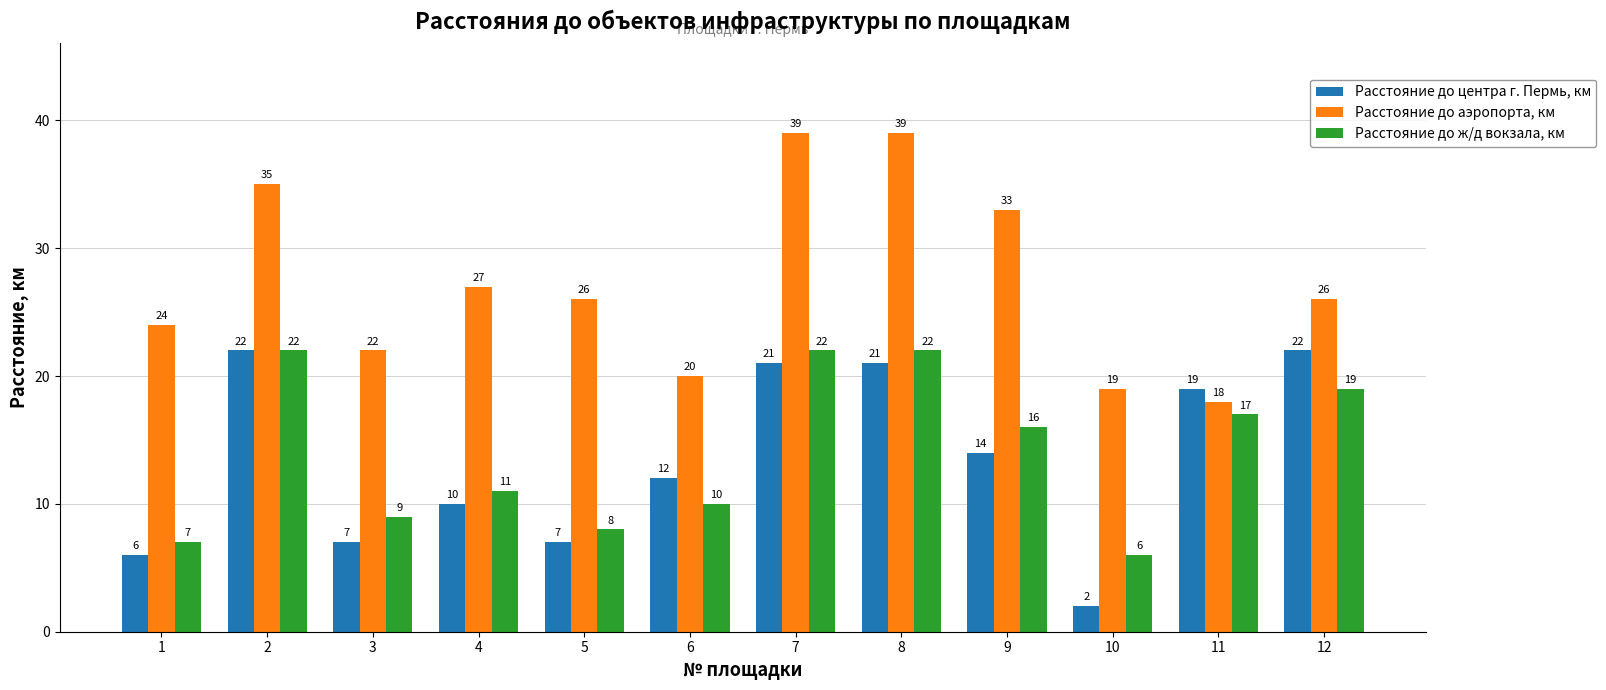

At which label does Расстояние до аэропорта, км first exceed 26?

2